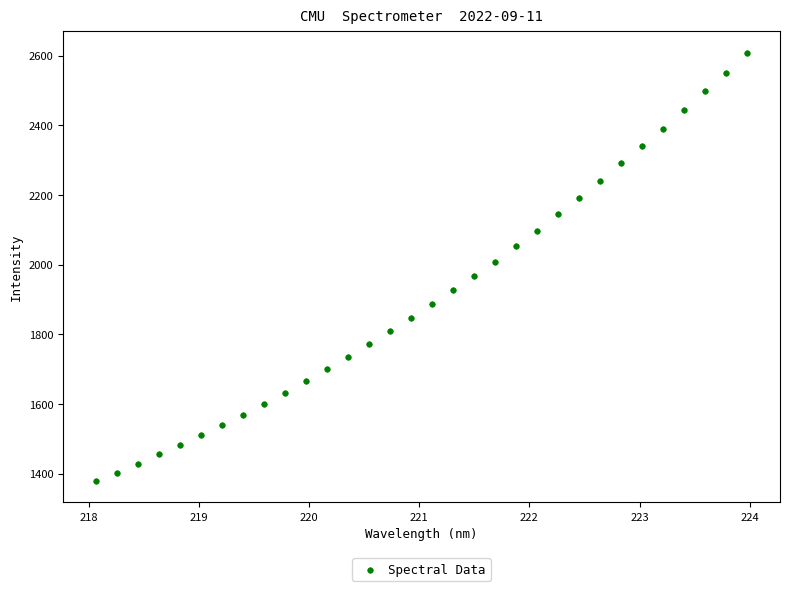

What is the range of X values (max minus min)?

5.9